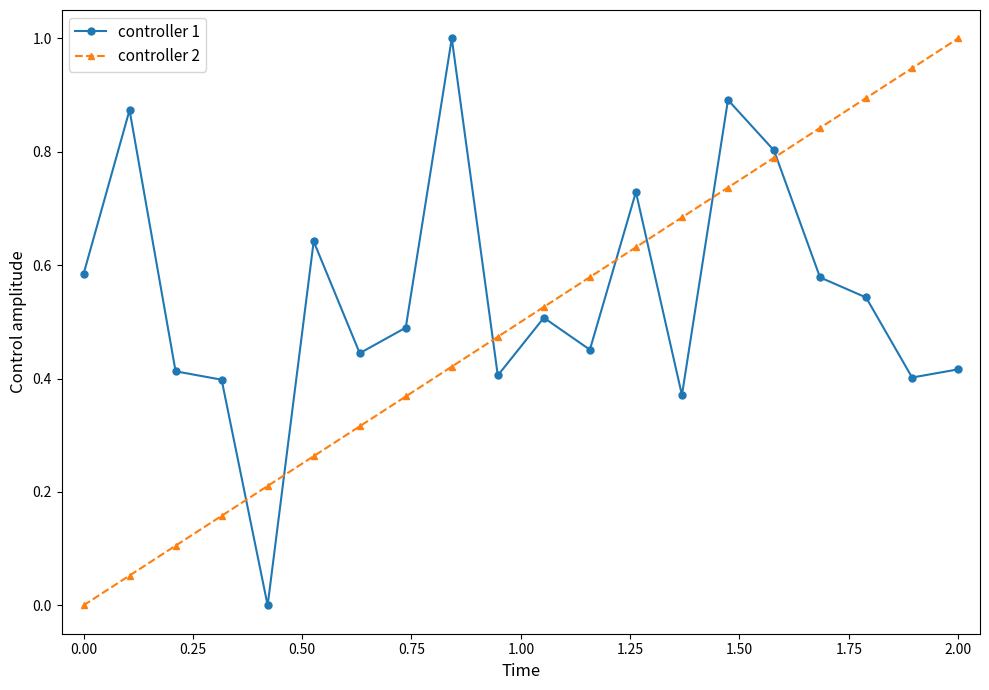

At how many categories does at least one series exceed 0?

20